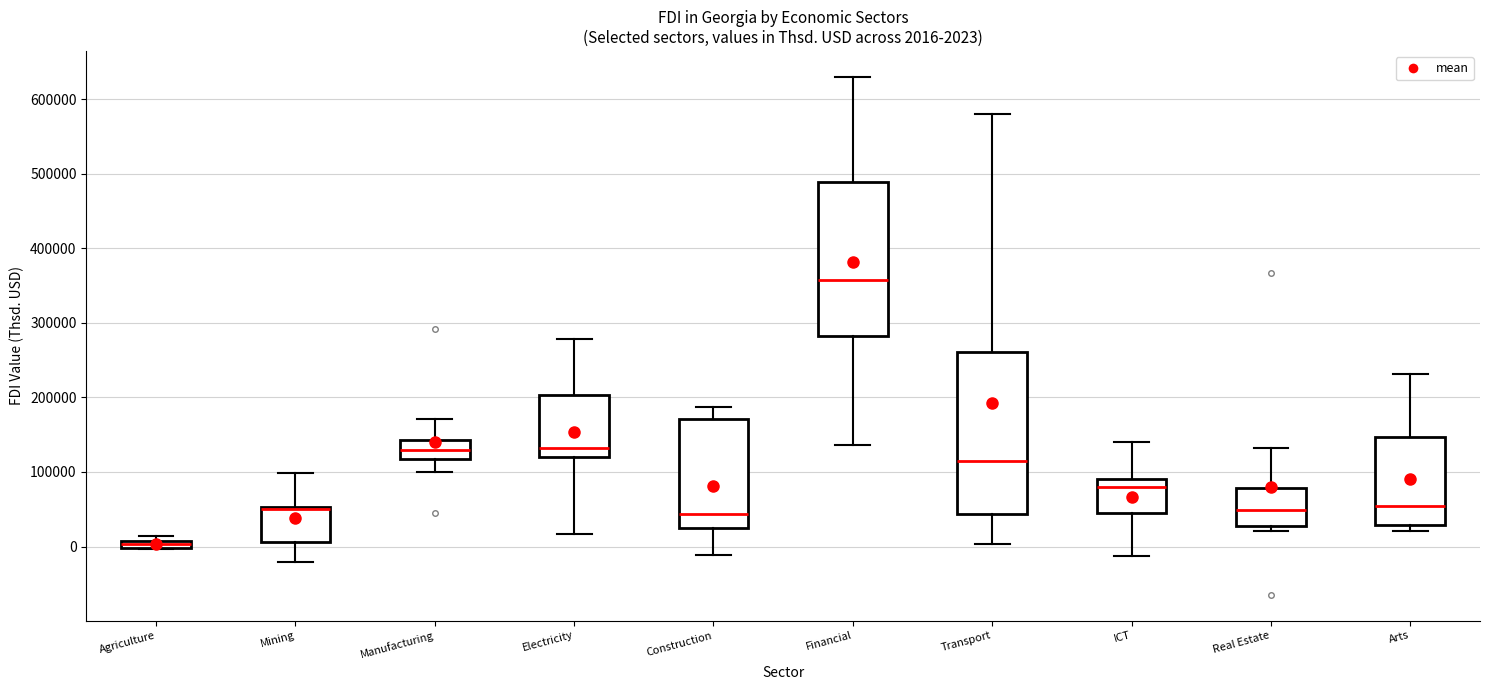

Which box is the tallest, from its lower edge to its upper edge?

Transport